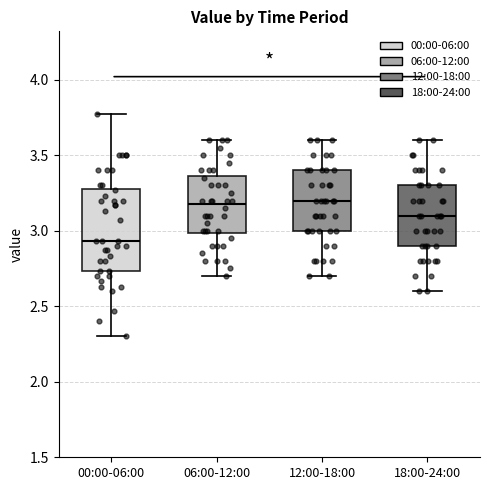

Where is the upper edge of the box for 00:00-06:00 on the y-axis? The values are not printed on the chart, so give them approximately, as read against the axis.

3.30